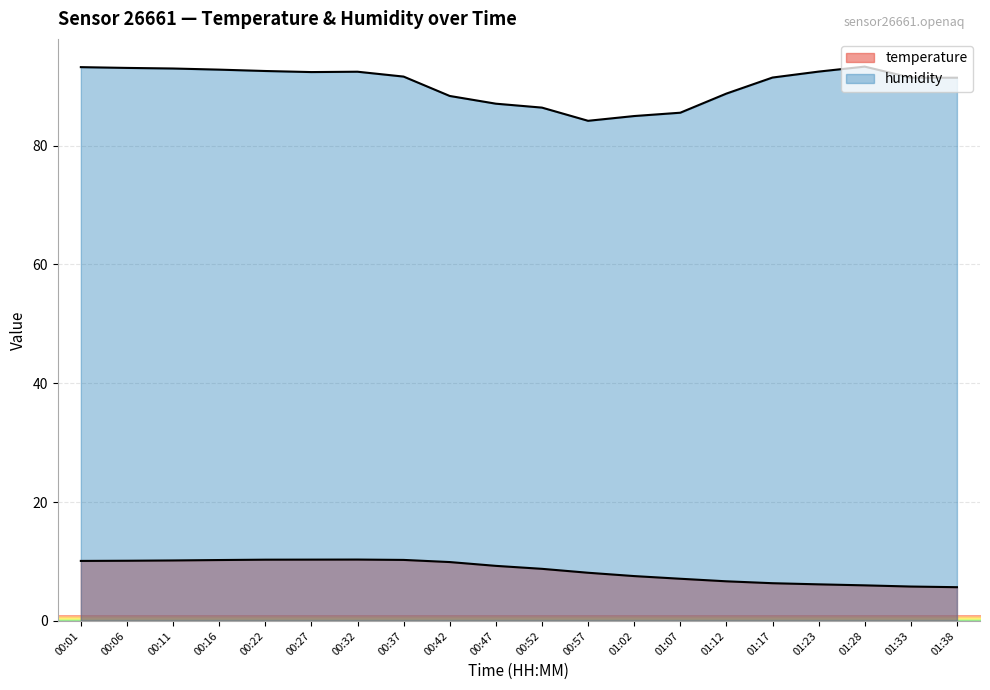

What position from the right is 00:22?

16